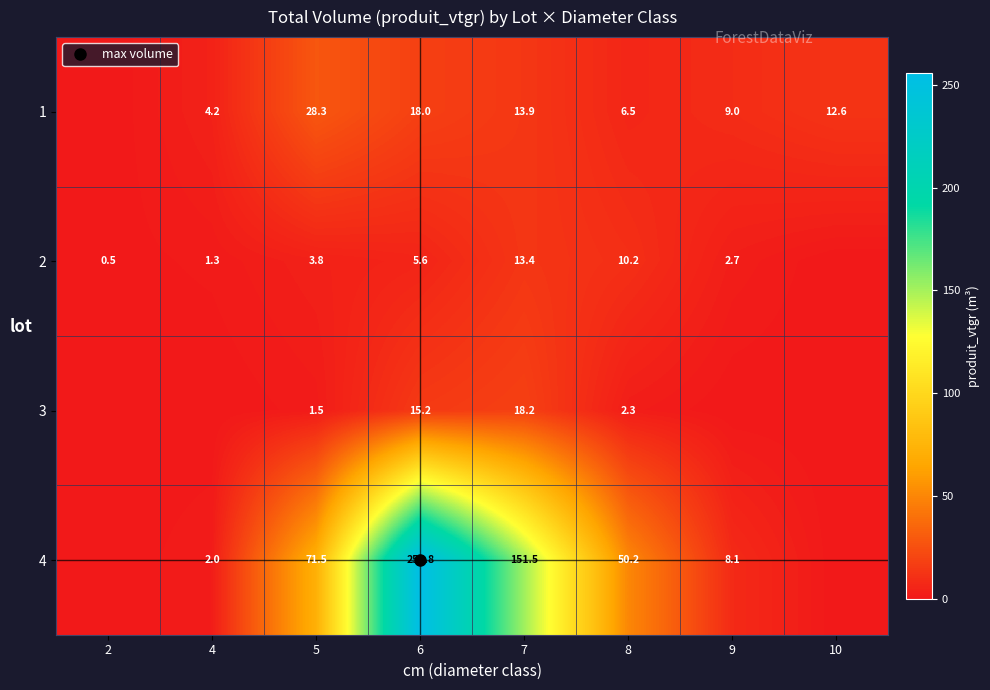

What is the difference between the highest and lowest values at 5?

69.9